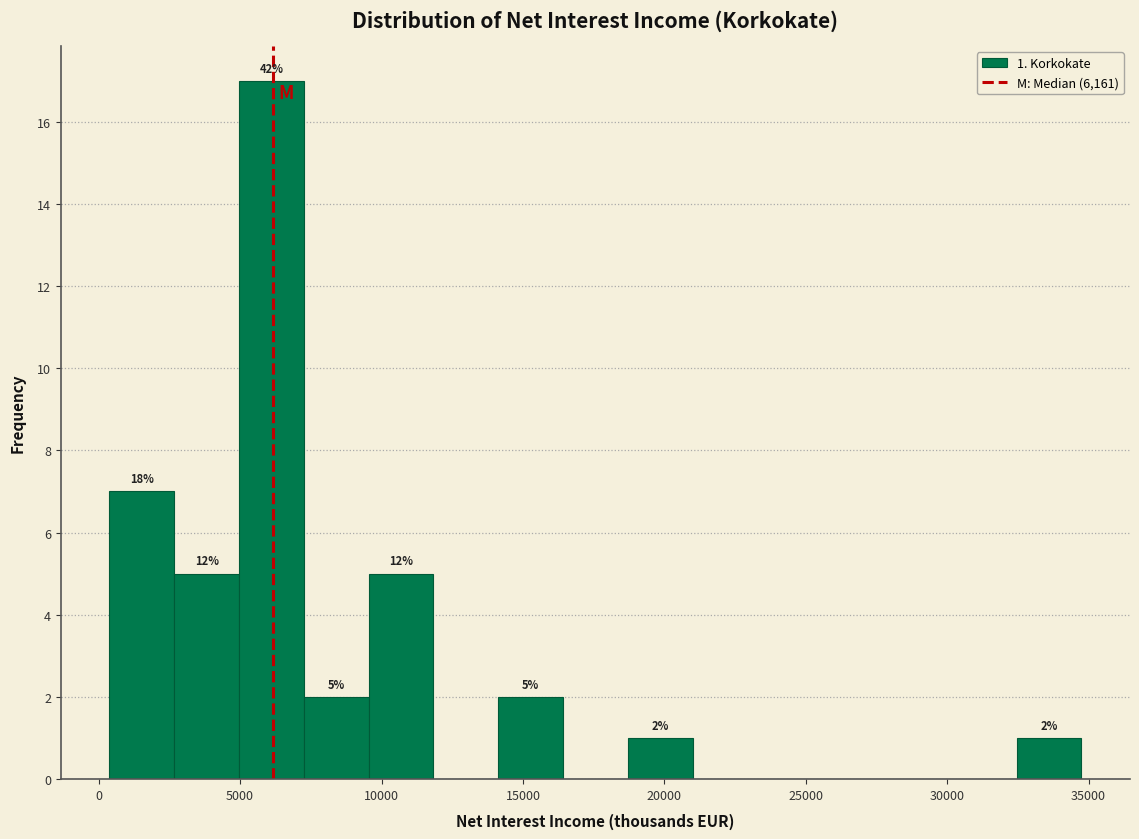

Which range on the x-axis has the tallest bar?

5000 to 7500